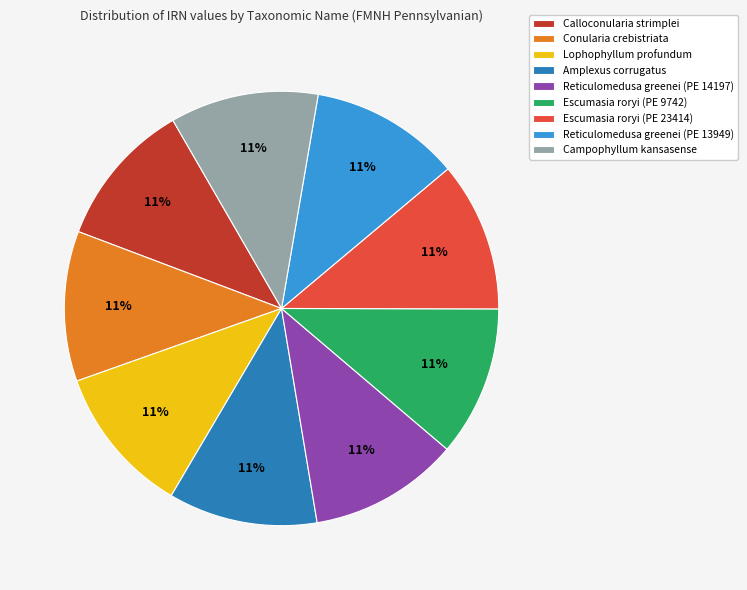

What is the ratio of the value at Reticulomedusa greenei (PE 13949) to the value at Lophophyllum profundum?

1.0